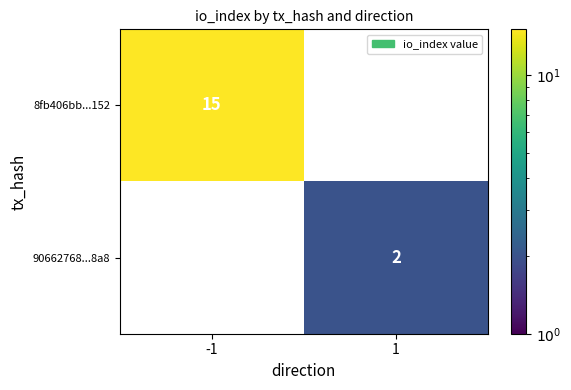

Which category has the highest value across all series?

-1